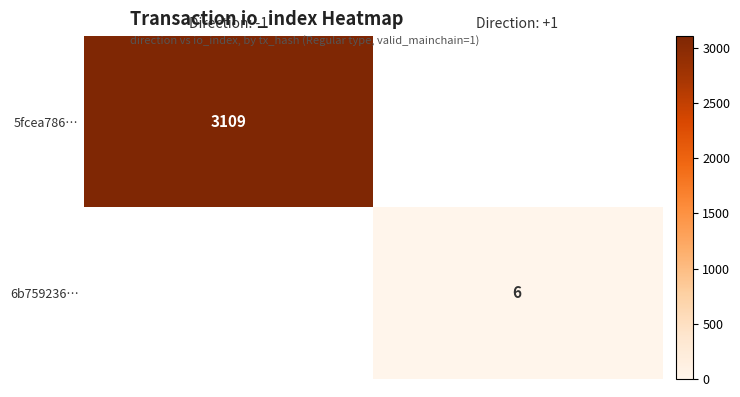

The 5fcea786… series shows 3109 at Direction: -1. True or false?

True